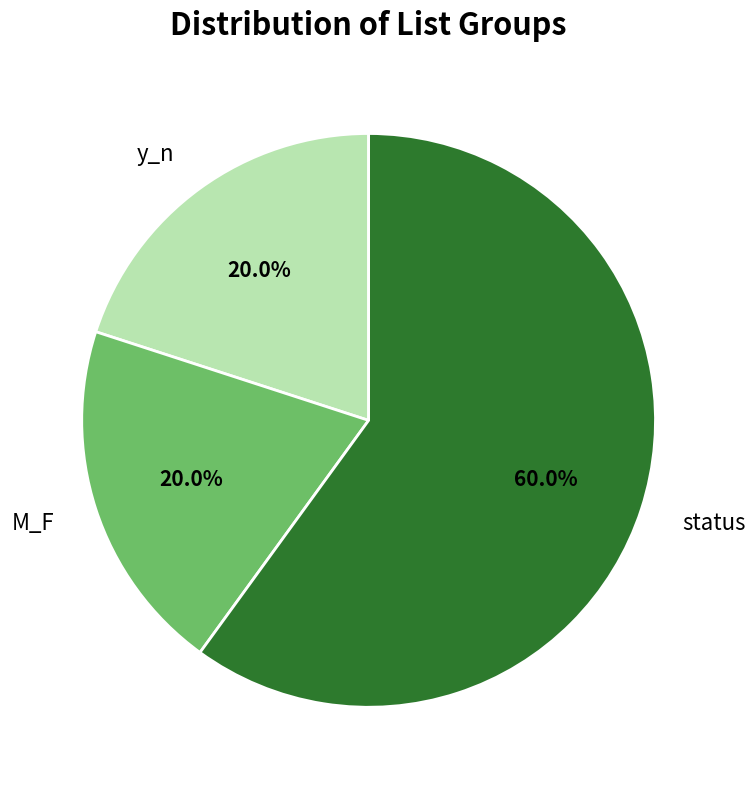

What is the ratio of the value at M_F to the value at y_n?

1.0